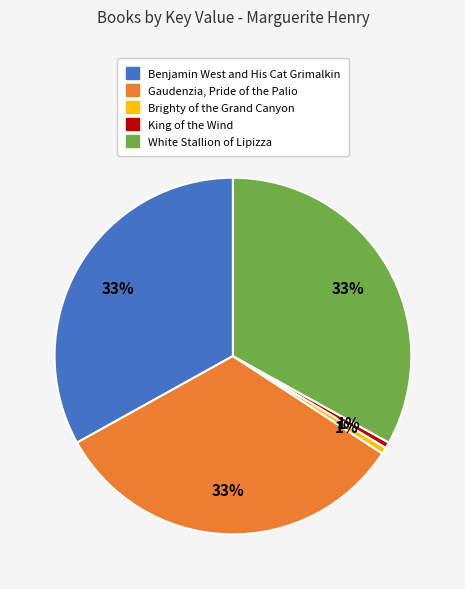

Combined, do White Stallion of Lipizza and Gaudenzia, Pride of the Palio account for over 50%?

Yes